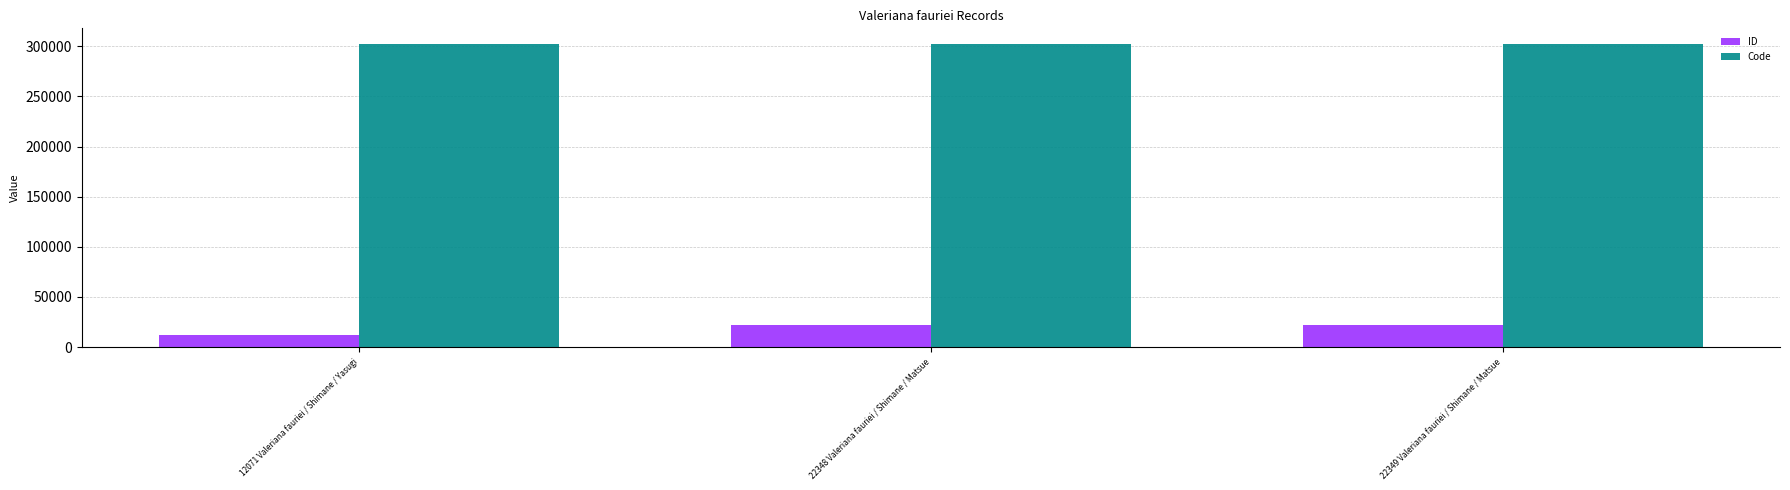

How many bars are there in total?

6